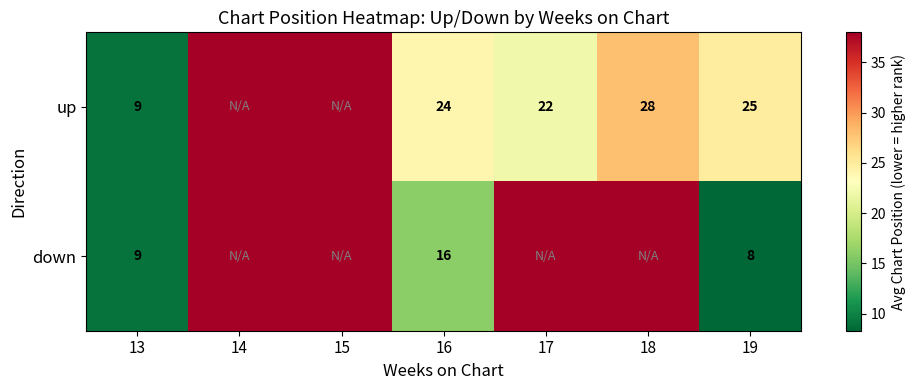

At 16, list the series in order from largest to smallest.

up, down